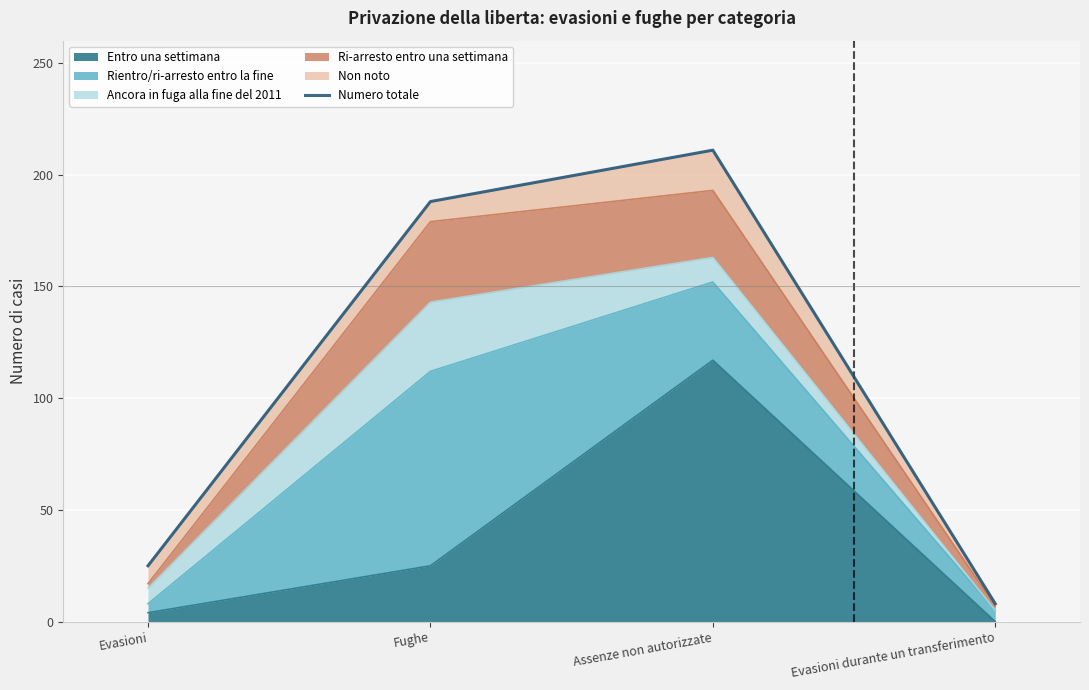

What is the label of the 4th point from the right?

Evasioni